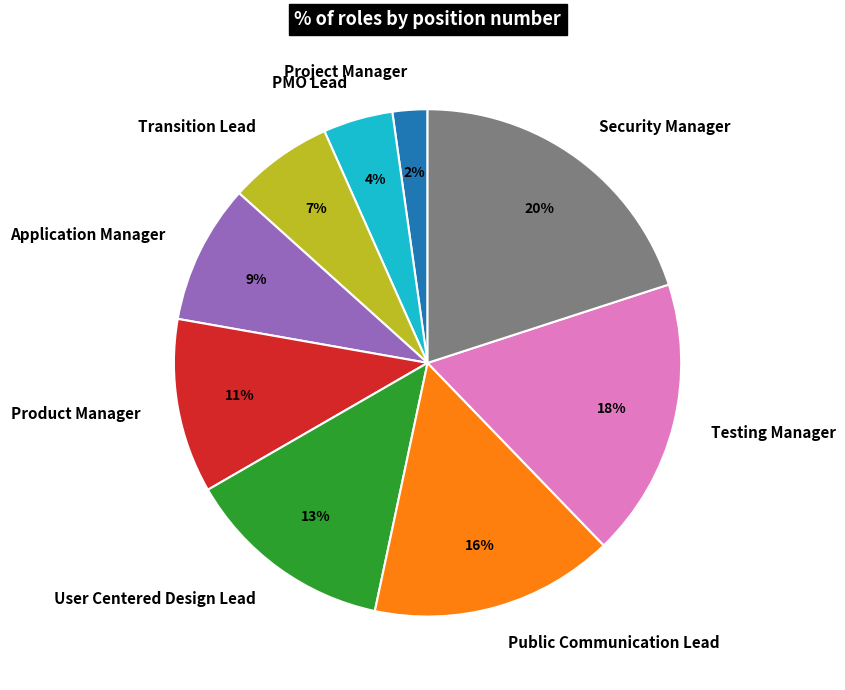

Do Security Manager and Testing Manager together represent more than half of the pie?

No